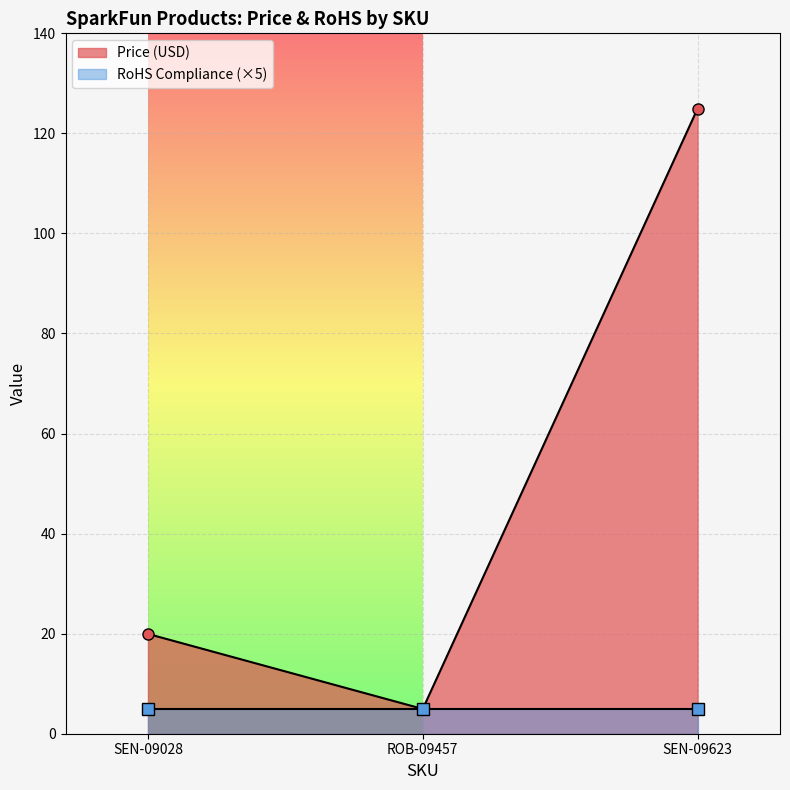

What is the smallest value displayed?

5.0